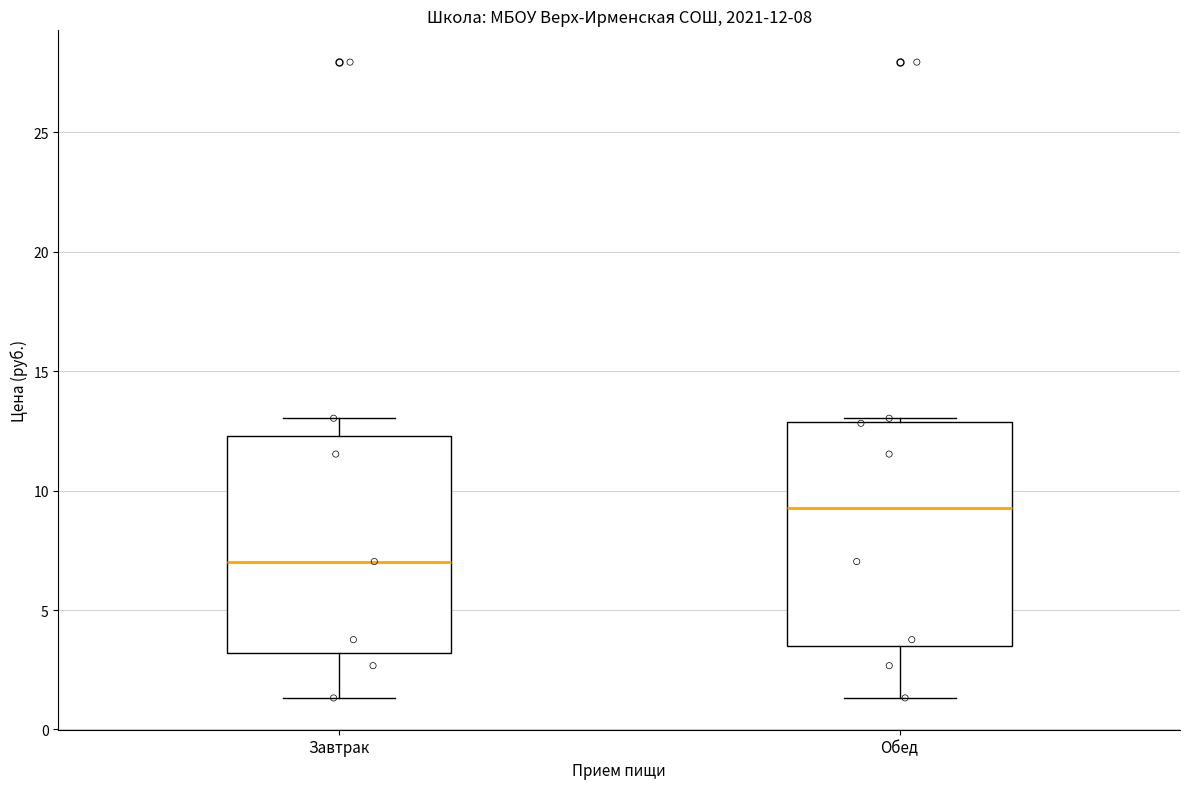

Which box has the lowest median line?

Завтрак